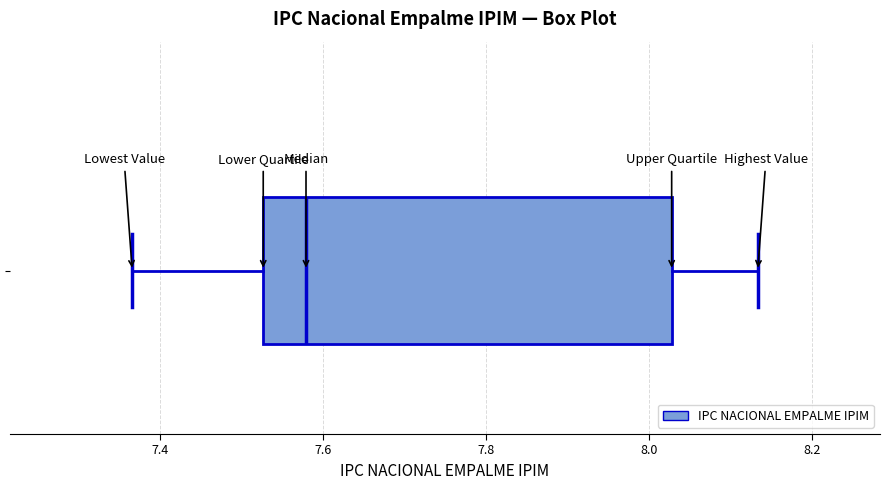

Transcribe this box plot: give where the median line is, the range the box spans, and where the two whiskers end, as read against the x-axis. The values are not printed on the chart, so give them approximately, as read against the axis.

median 7.58, box 7.52 to 8.02, whiskers 7.36 to 8.14